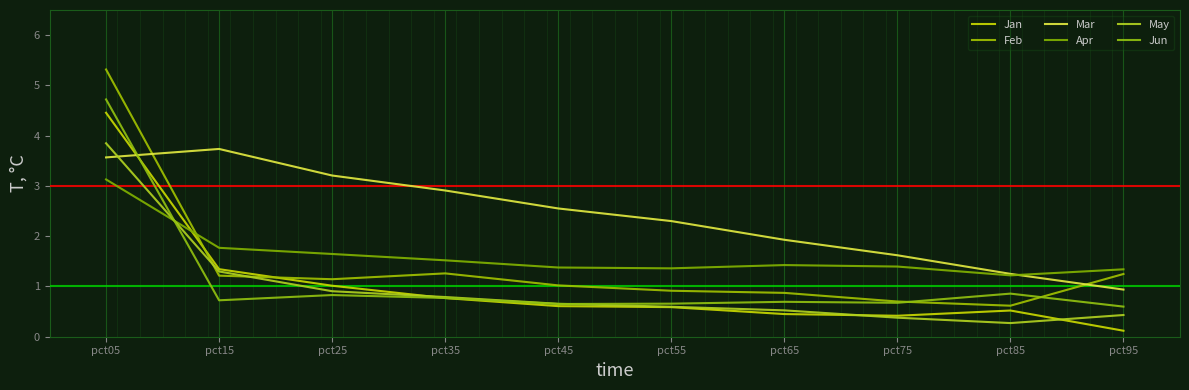

List the series in order of their peak value, lowest first.

Apr, Mar, May, Jan, Jun, Feb